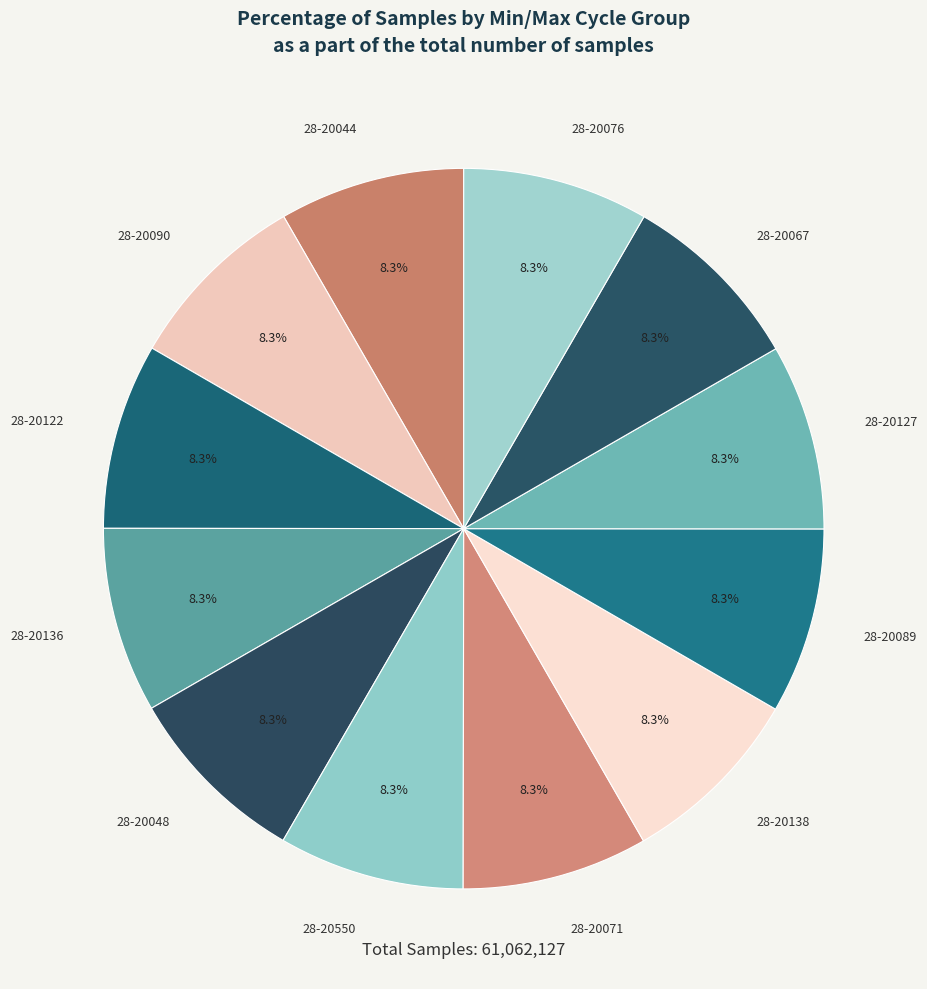

To the nearest percent, what portion does 28-20122 represent?

8%